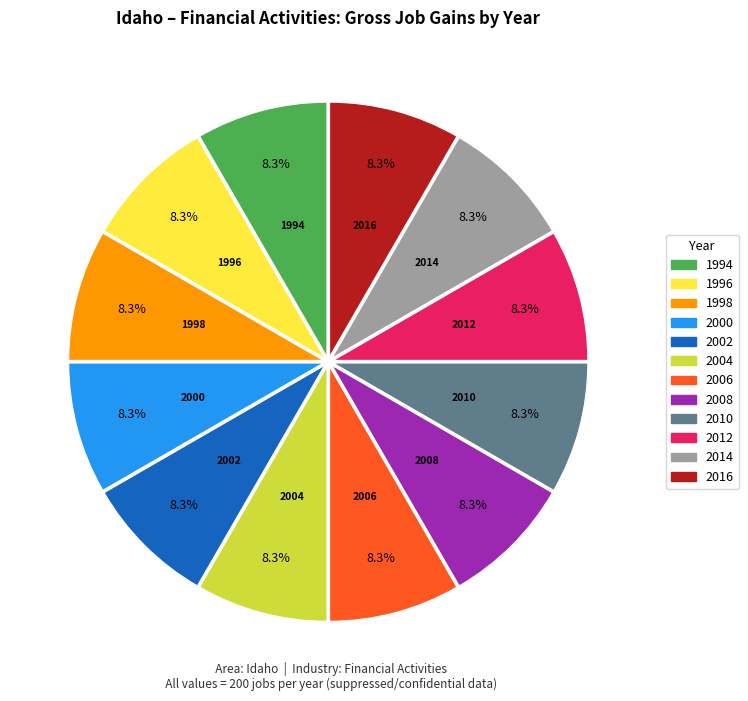

Does any single category account for the majority?

No